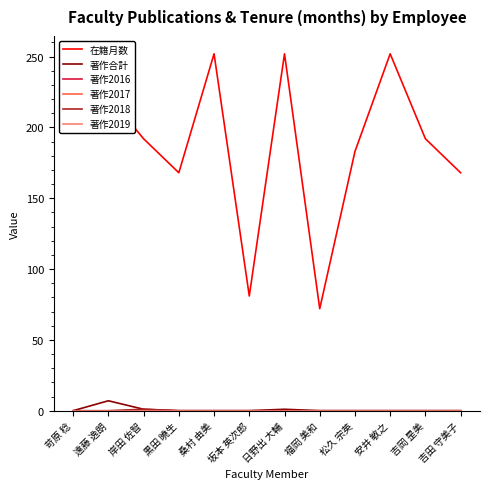

Does the chart display data point markers on the line(s)?

No